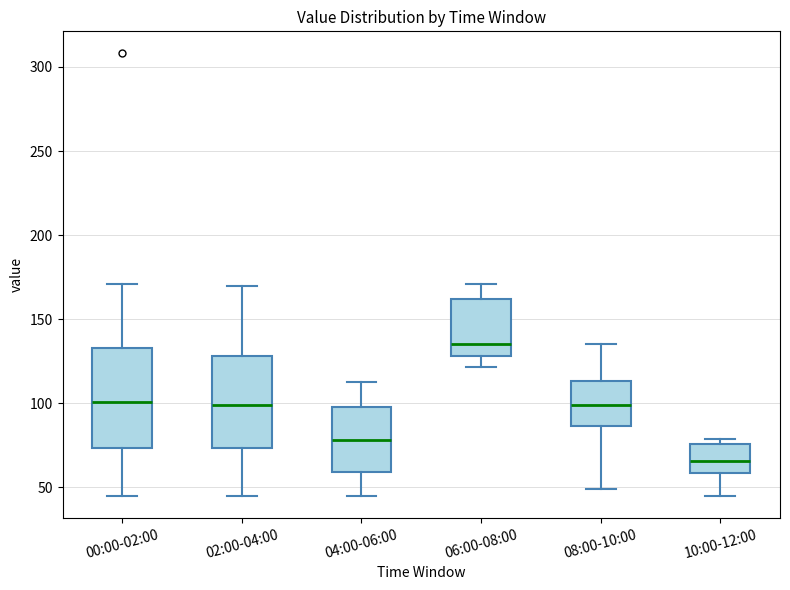

Reading left to right, transcribe this box plot: for each box, give where its median line is, the range the box spans, and where its two whiskers end, as read against the y-axis. The values are not printed on the chart, so give them approximately, as read against the axis.

00:00-02:00: median 100, box 75 to 135, whiskers 45 to 170
02:00-04:00: median 100, box 75 to 130, whiskers 45 to 170
04:00-06:00: median 80, box 60 to 100, whiskers 45 to 115
06:00-08:00: median 135, box 130 to 160, whiskers 120 to 170
08:00-10:00: median 100, box 85 to 115, whiskers 50 to 135
10:00-12:00: median 65, box 60 to 75, whiskers 45 to 80